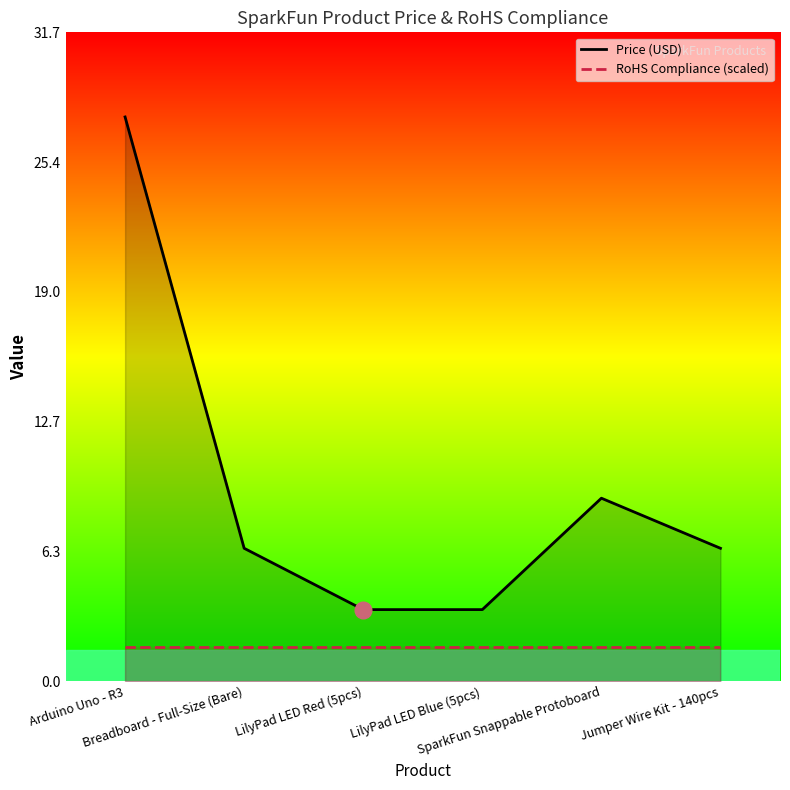

Reading left to right, transcribe all the data shown in this chart.

Price (USD): 27.6	6.5	3.5	3.5	8.9	6.5
RoHS Compliance (scaled): 1.7	1.7	1.7	1.7	1.7	1.7